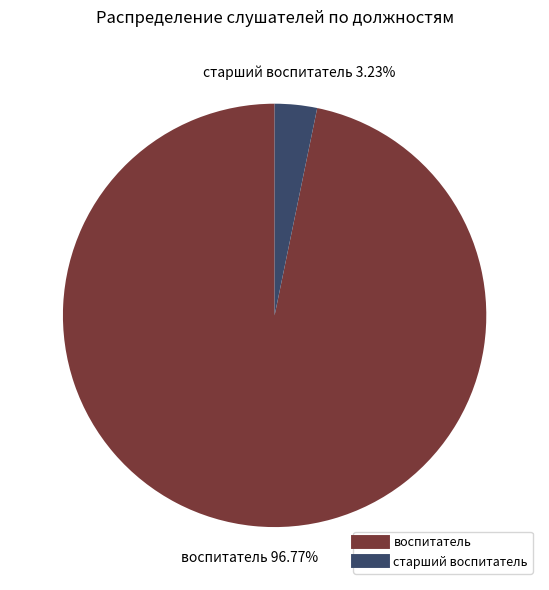

To the nearest percent, what is the difference between the воспитатель and старший воспитатель slice percentages?

94%